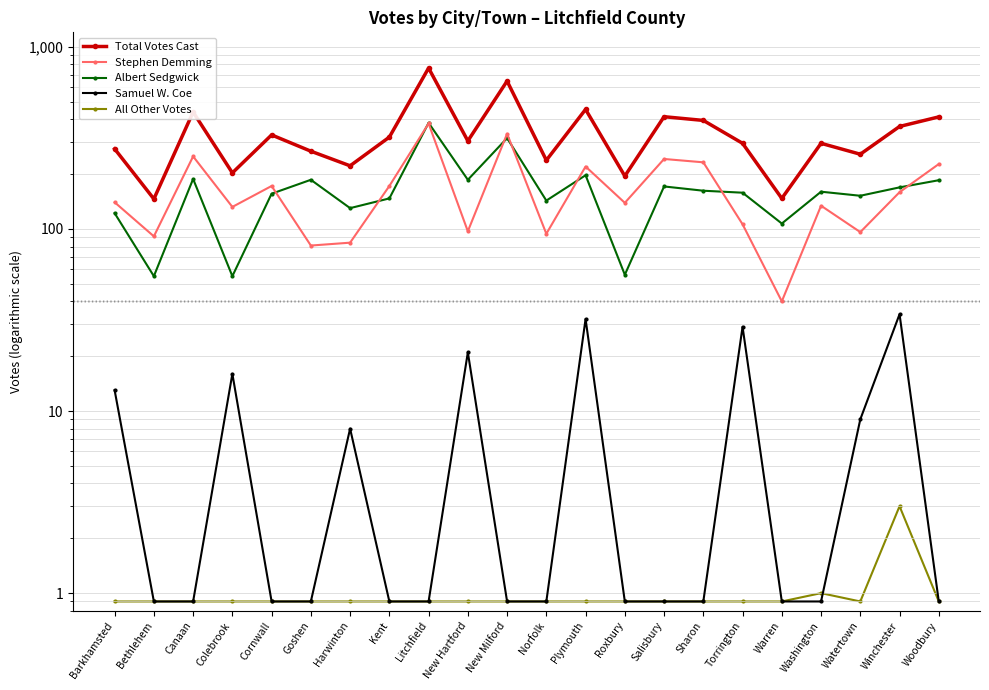

Which series has the largest range (max minus min)?

Total Votes Cast